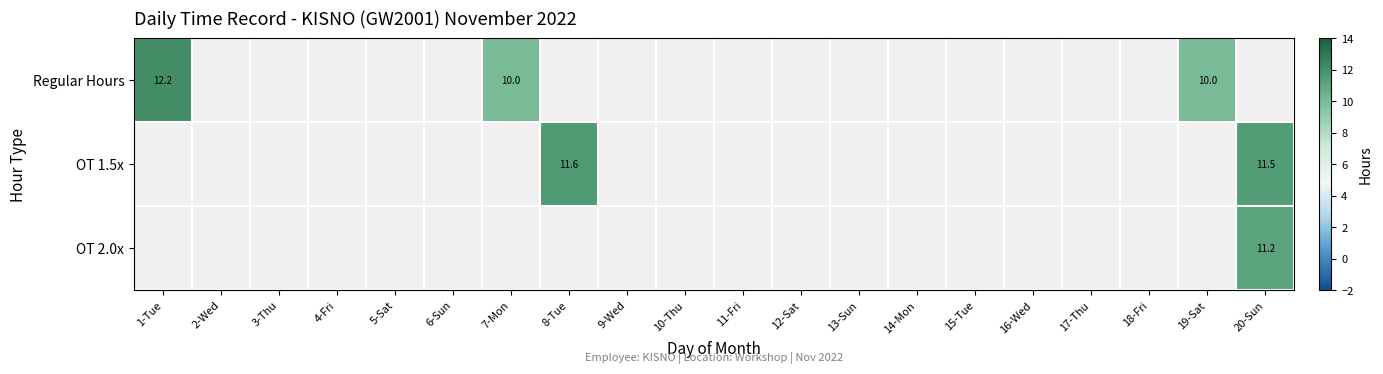

How many distinct data groups are displayed?

3